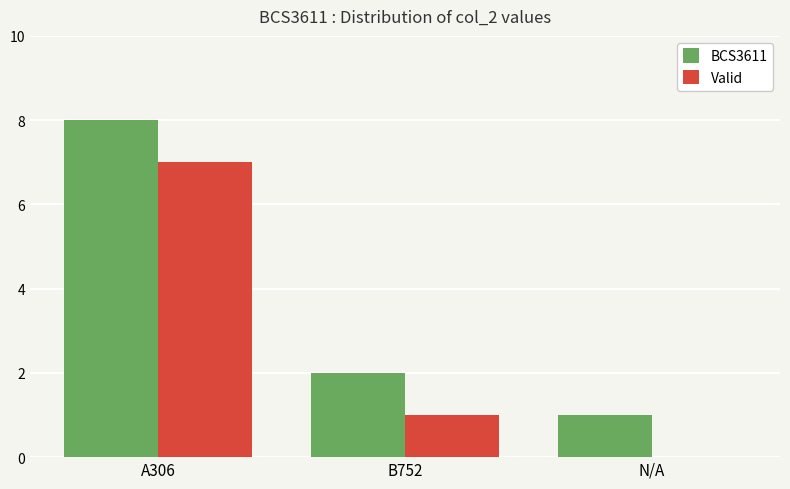

What value does the Valid series have at A306?

7